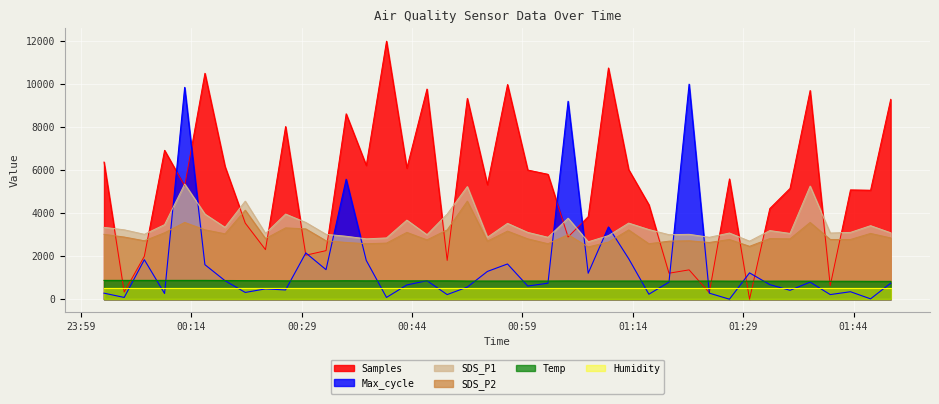

What is the value of the Samples point at the 32nd from the left?

5594.4